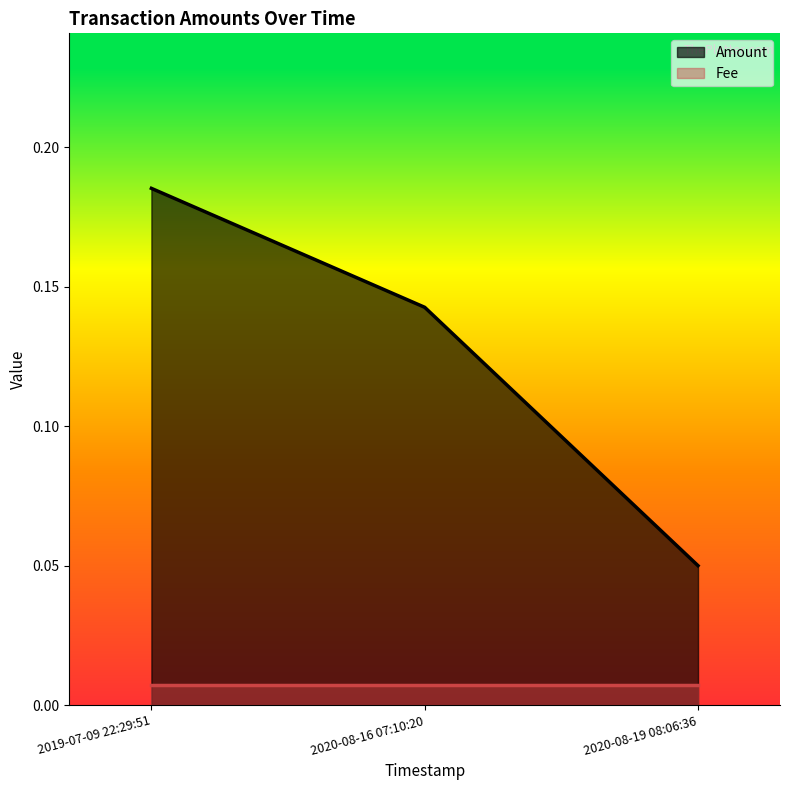

Rank the categories by value from highest to lowest.

2019-07-09 22:29:51, 2020-08-16 07:10:20, 2020-08-19 08:06:36